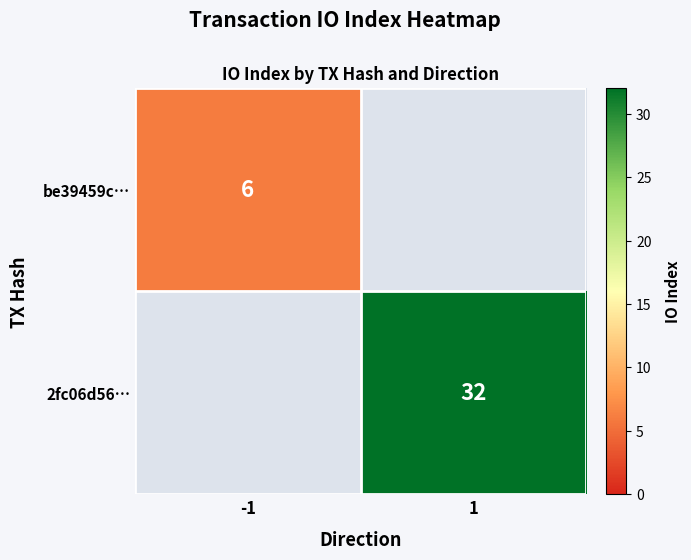

True or false: be39459c… has a value of 10 at -1.

False